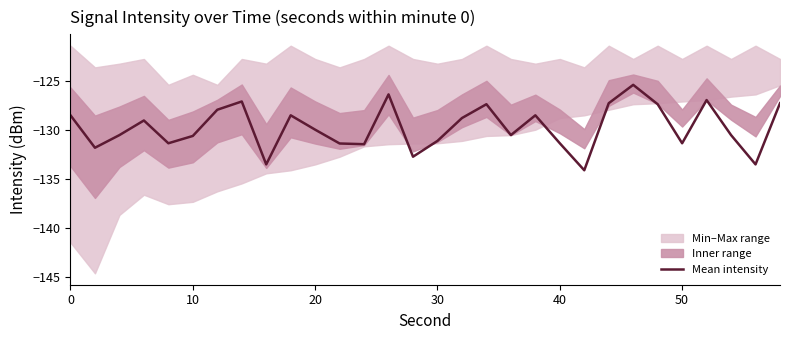

What is the lowest value of the Mean intensity series?

-134.1